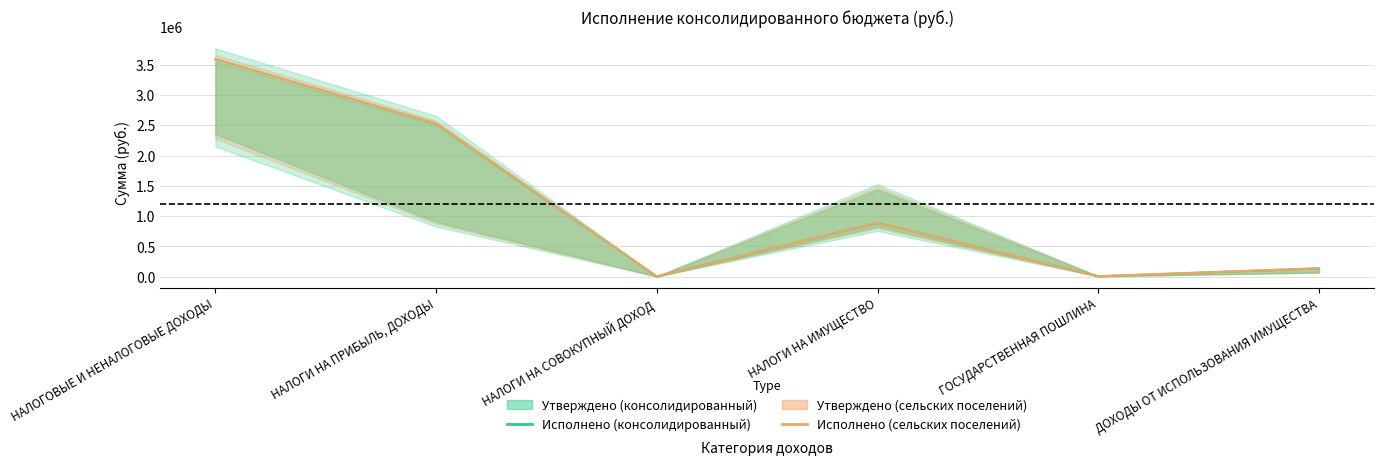

What is the approximate value of Исполнено (консолидированный) at ДОХОДЫ ОТ ИСПОЛЬЗОВАНИЯ ИМУЩЕСТВА?

137976.3